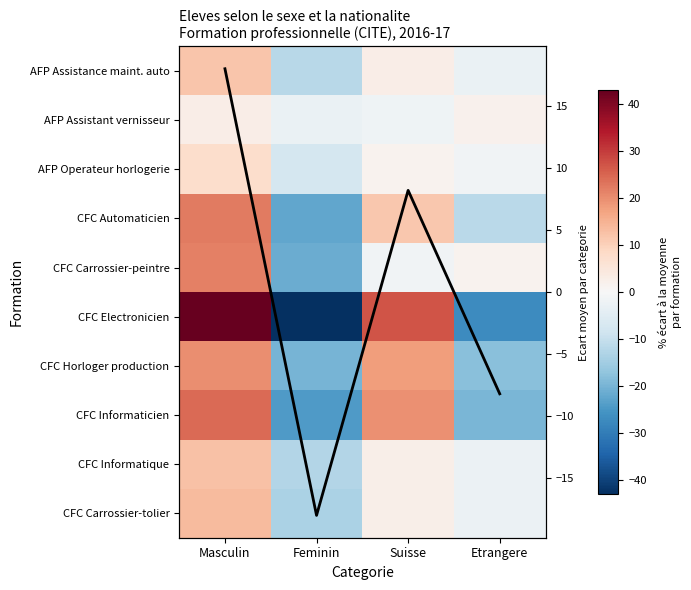

True or false: CFC Carrossier-tolier has a value of 18.0 at Masculin.

False